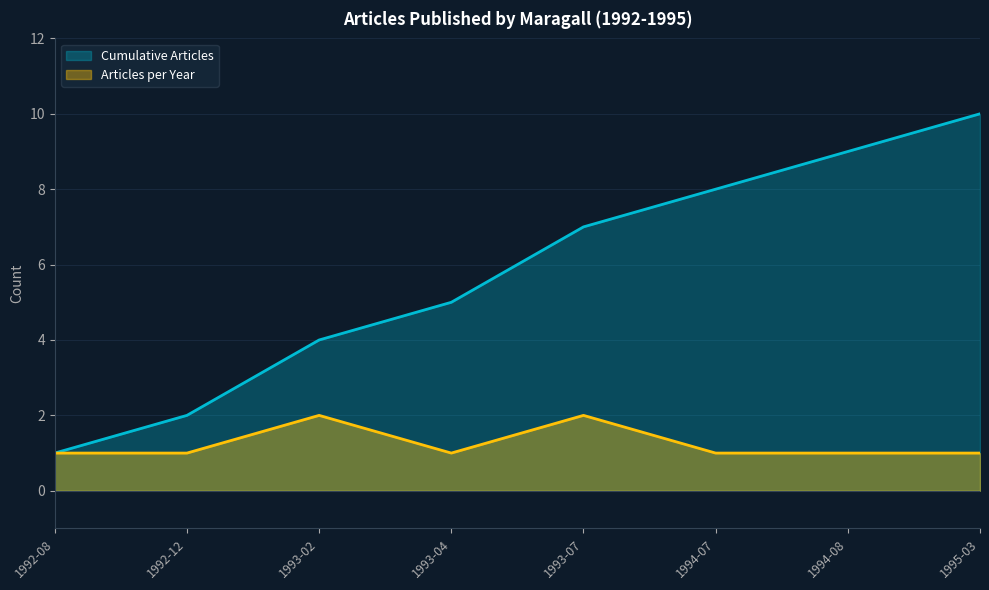

True or false: Cumulative Articles has a value of 5 at 1993-04.

True